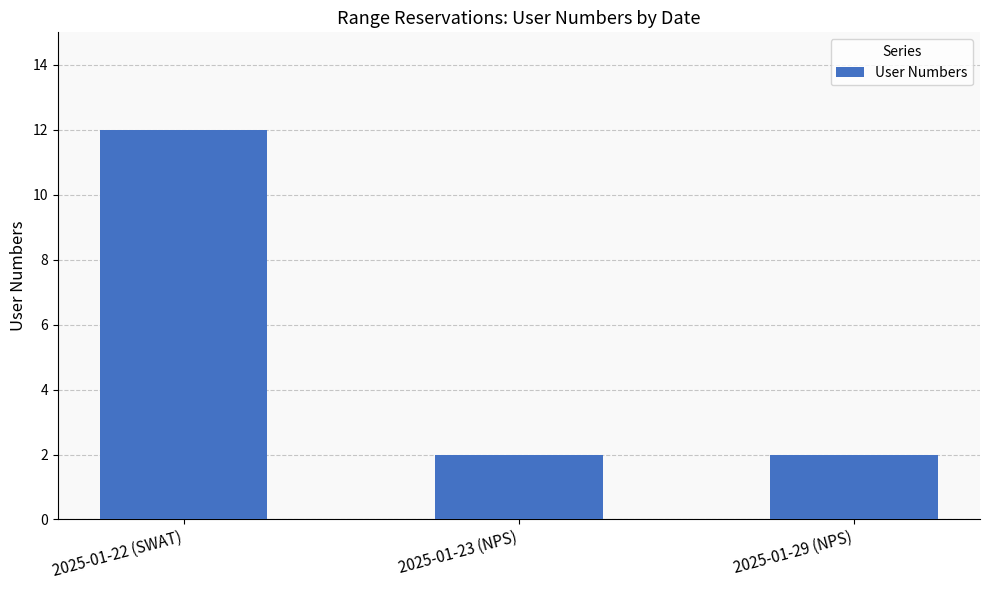

What is the greatest value displayed?

12